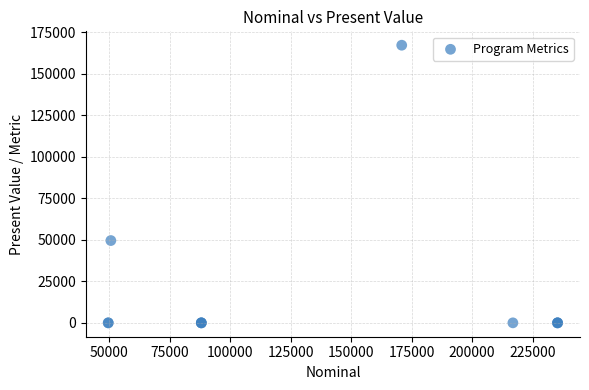

What Y value in the scatter plot is closest to 83643?

49584.2